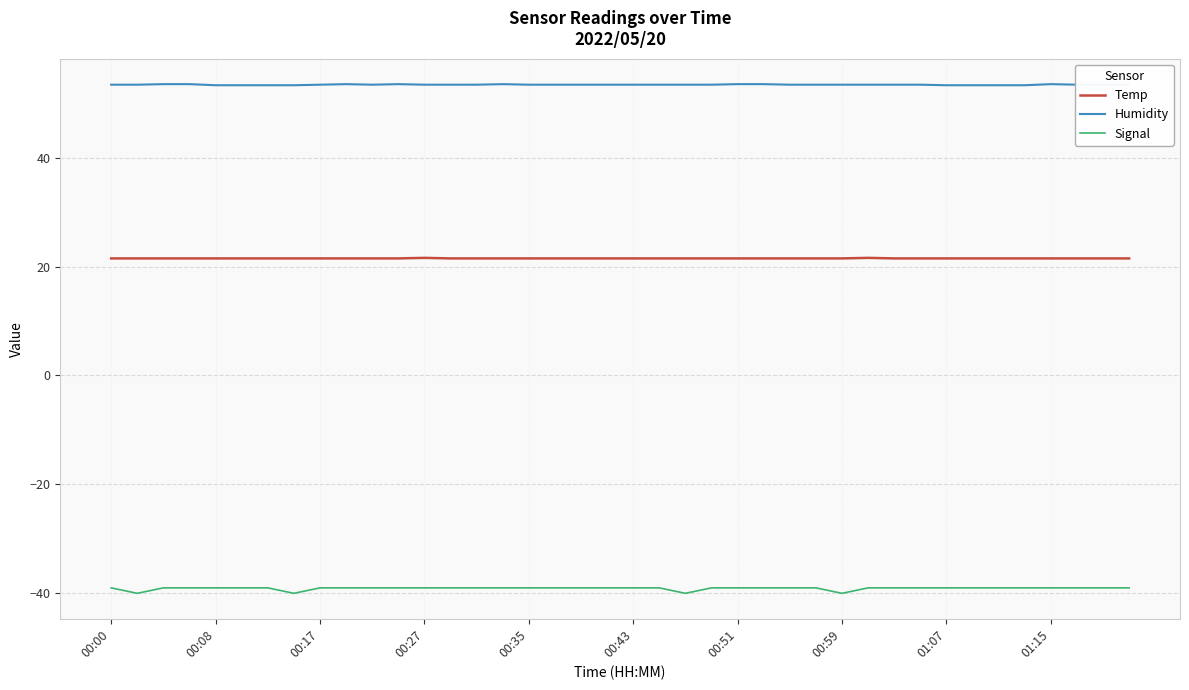

True or false: Temp and Signal cross at least once.

False